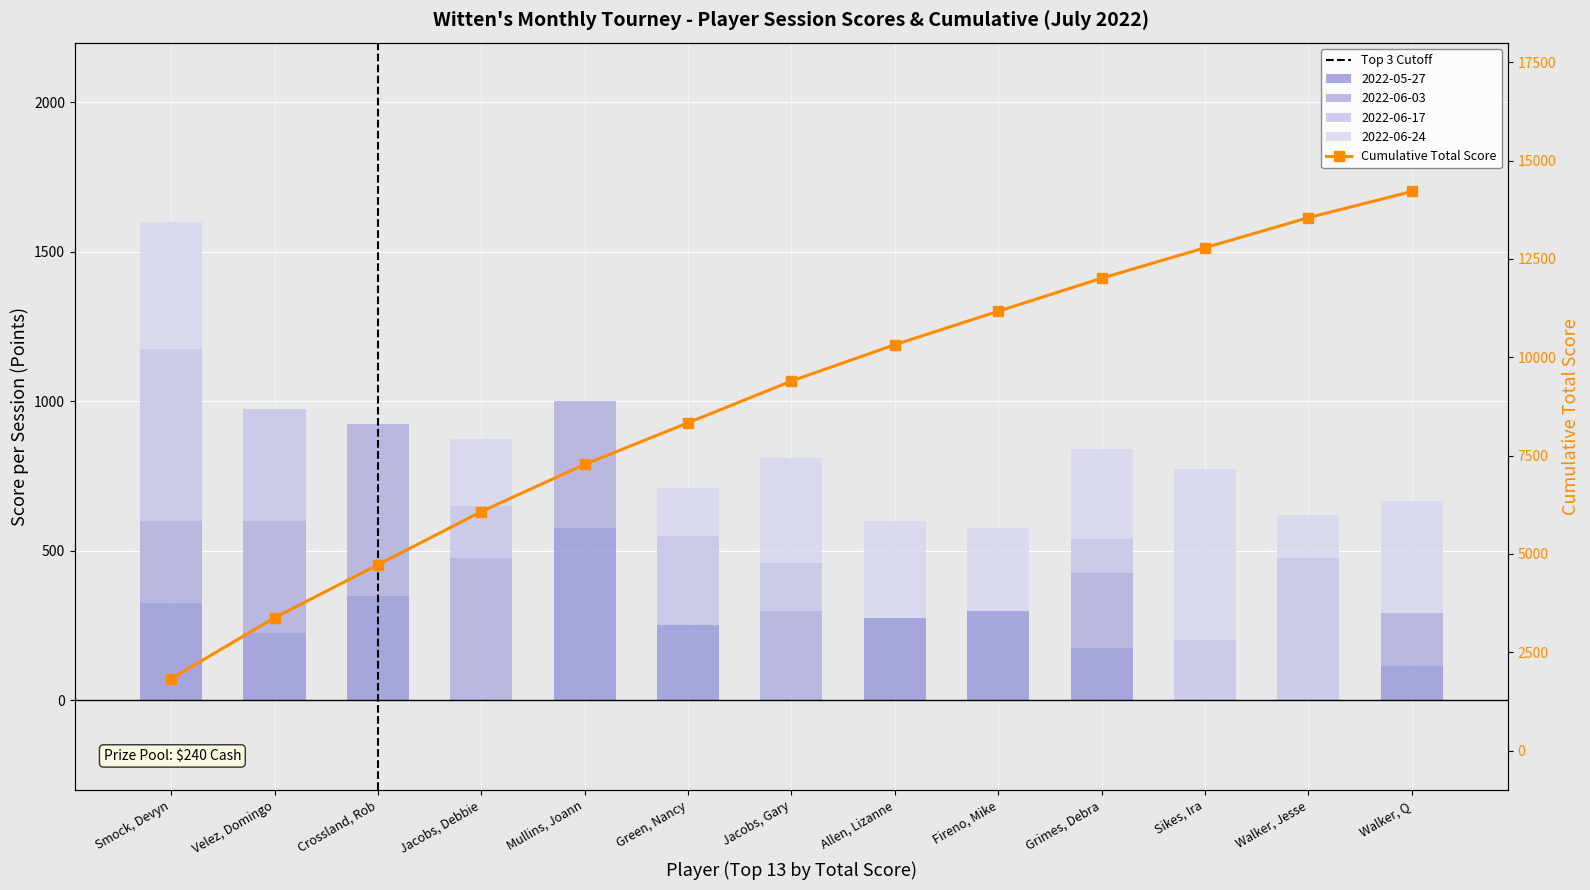

Reading left to right, what are all the values shown in this chart?

Total: 1825	3375	4725	6075	7275	8335	9395	10320	11170	12010	12785	13550	14215
2022-06-17: 575	375	0	175	0	300	160	0	0	115	200	475	0
2022-05-27: 325	225	350	0	575	250	0	275	300	175	0	0	115
2022-06-24: 425	0	0	225	0	160	350	325	275	300	575	145	375
2022-06-03: 275	375	575	475	425	0	300	0	0	250	0	0	175